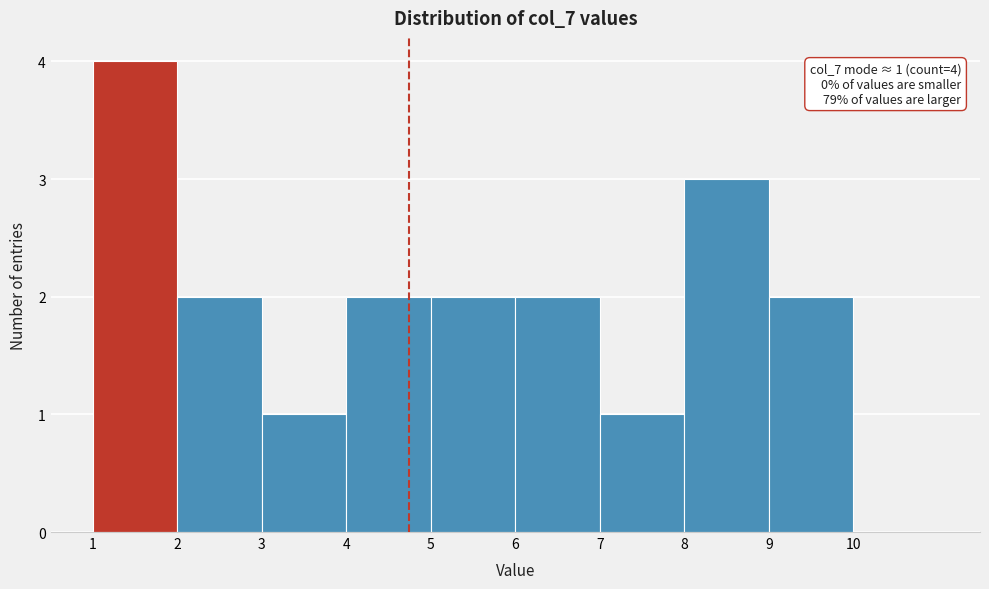

Which range on the x-axis has the tallest bar?

1 to 2